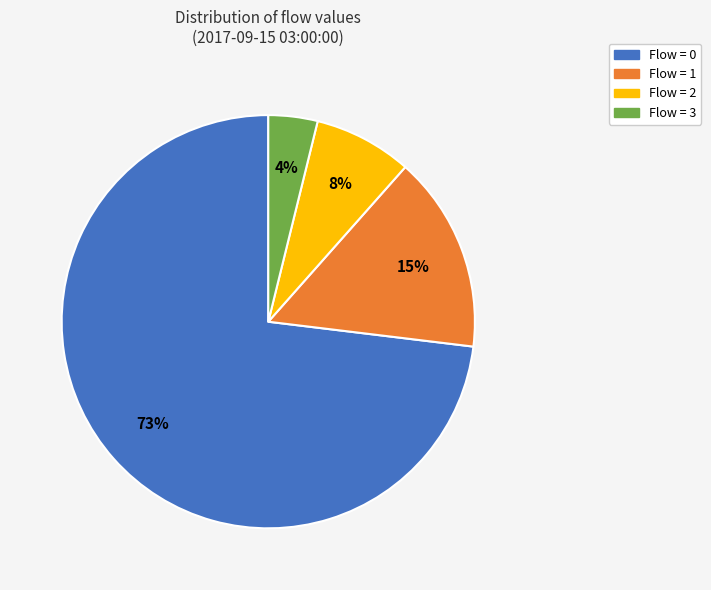

How many segments does this pie chart have?

4